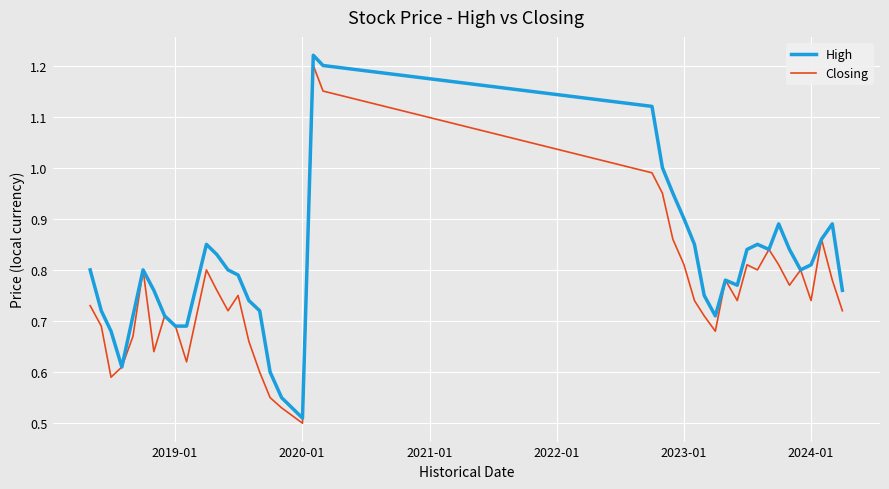

Which series has the largest range (max minus min)?

High